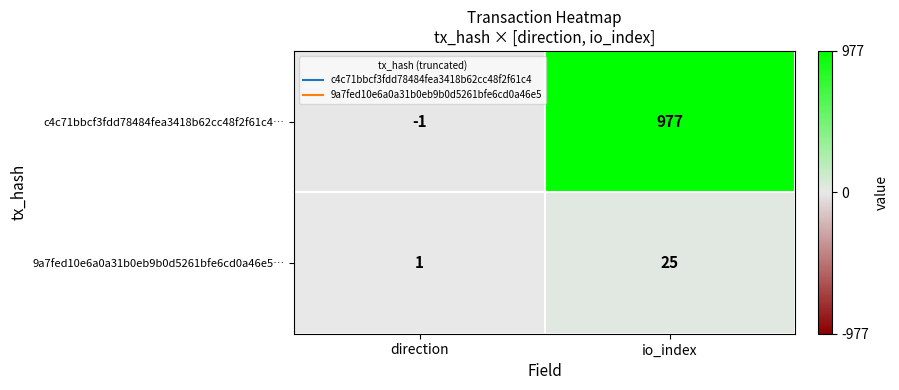

At which category is the sum across all series the highest?

io_index